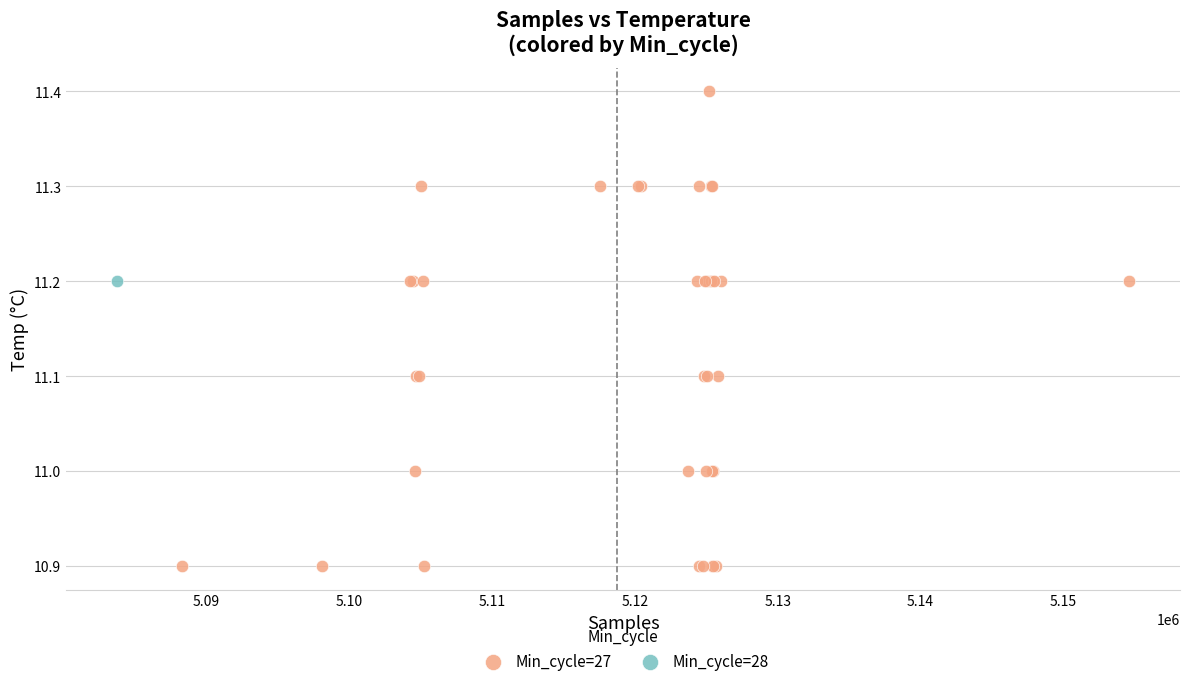

What are all the series names shown in the legend?

Min_cycle=27, Min_cycle=28